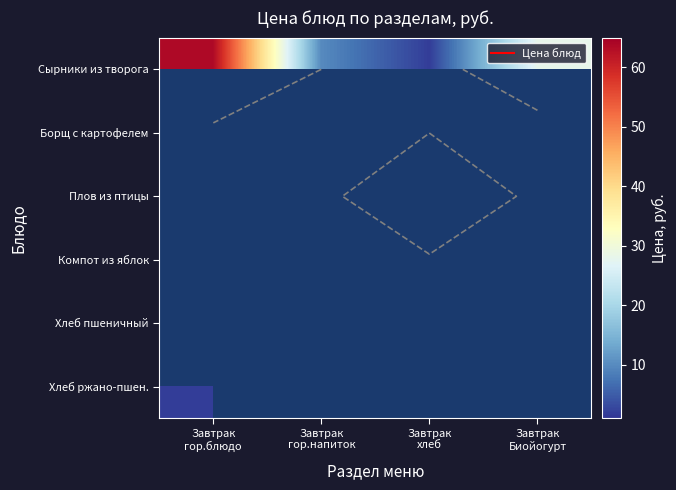

What is the maximum value shown in the chart?

63.7